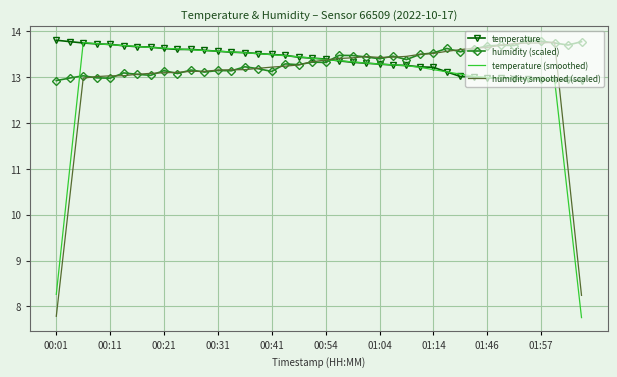

Which series ends up on top after the final intersection of temperature and humidity (scaled)?

humidity (scaled)